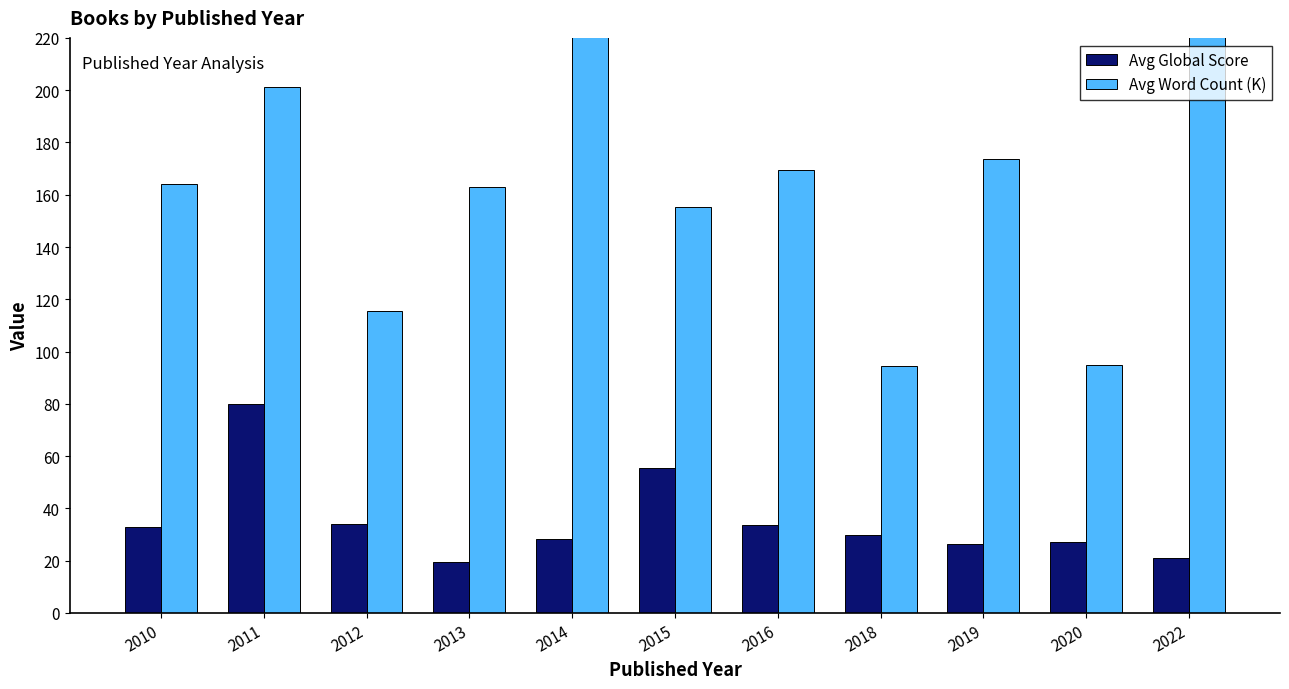

How many distinct data groups are displayed?

2